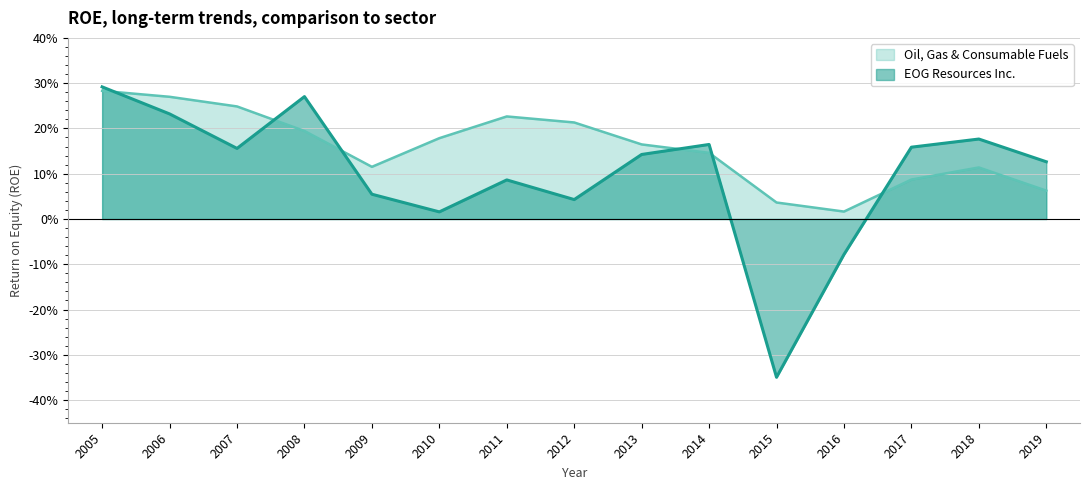

At which category does EOG Resources Inc. reach its first local valley?

2007